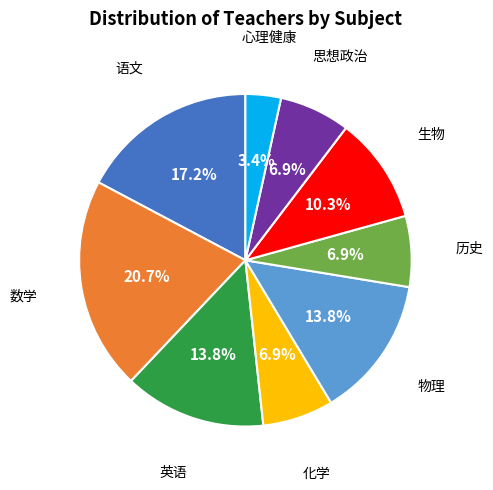

To the nearest percent, what is the average slice percentage?

11%